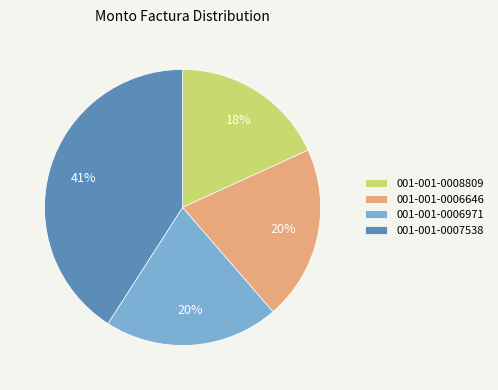

Does 001-001-0007538 account for over 50% of the chart?

No